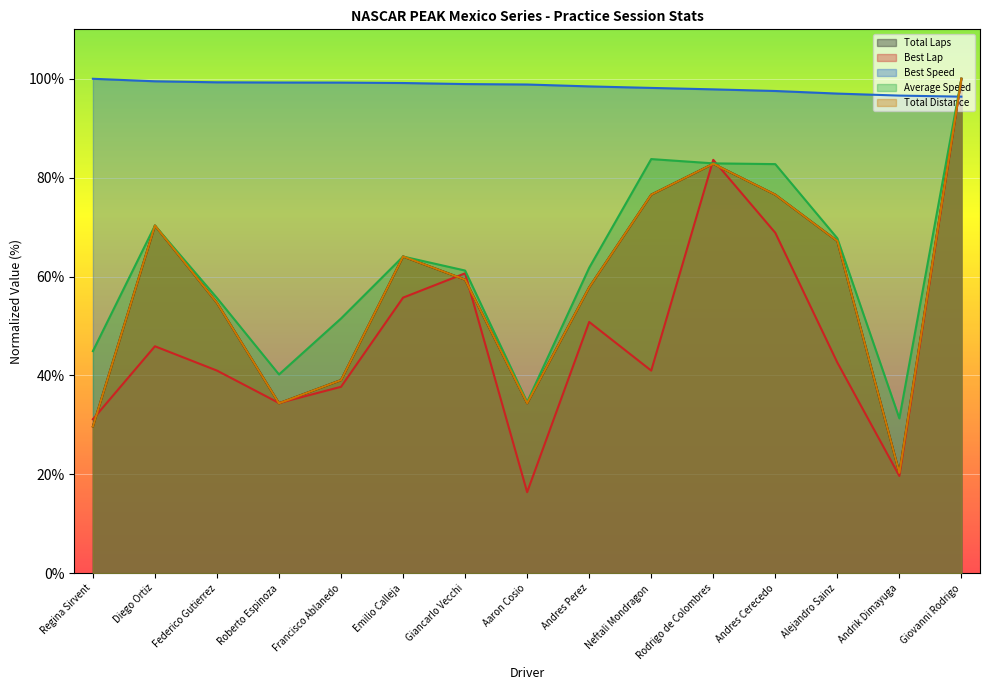

What is the value of the Average Speed point at the 15th from the left?

100.0